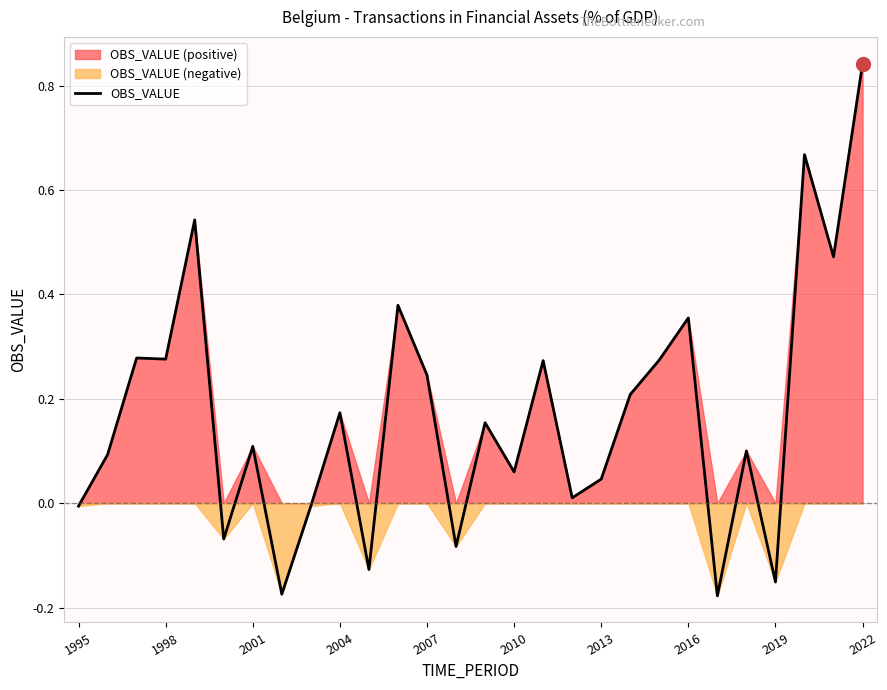

What is the difference between the second highest and second lowest values?

0.8